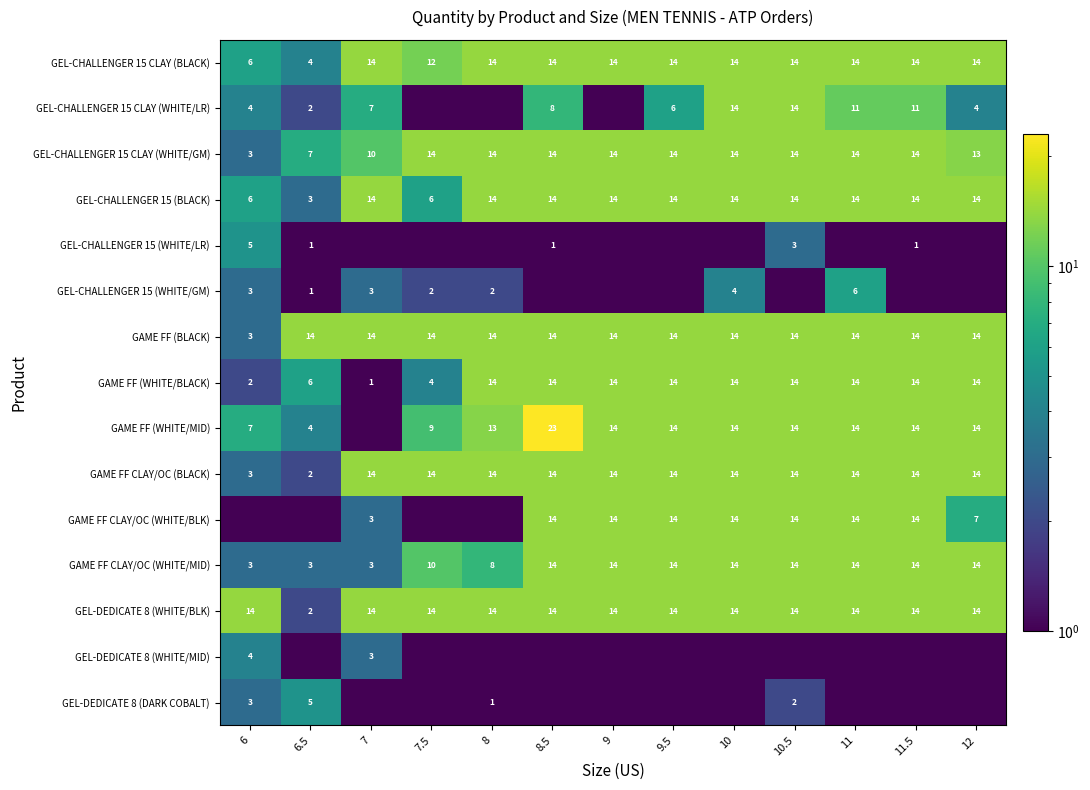

What is the difference between the maximum and minimum values in the GEL-DEDICATE 8 (WHITE/BLK) series?

12.0